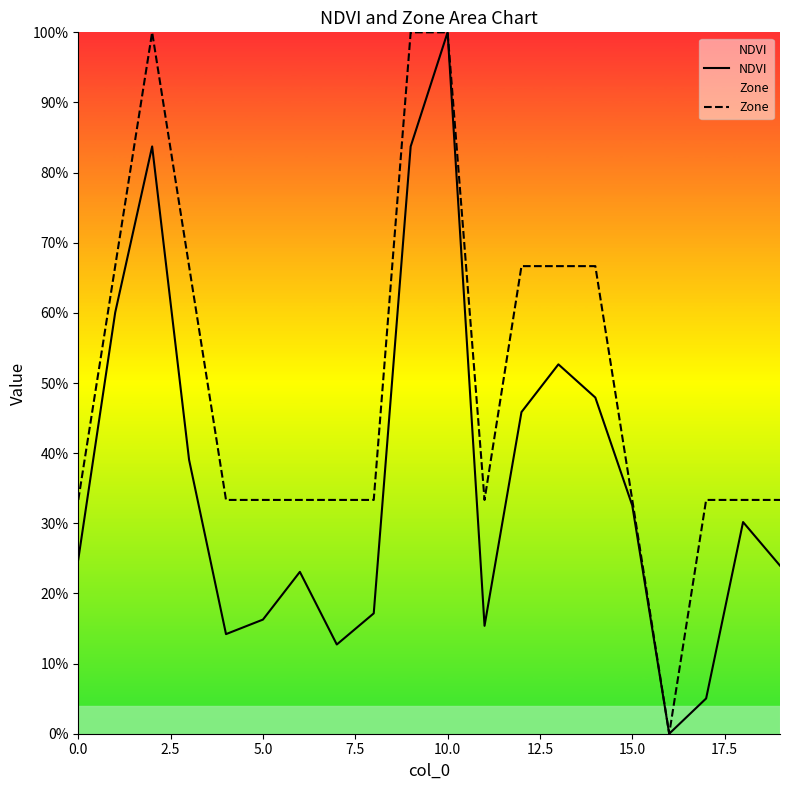

True or false: Zone and NDVI cross at least once.

False